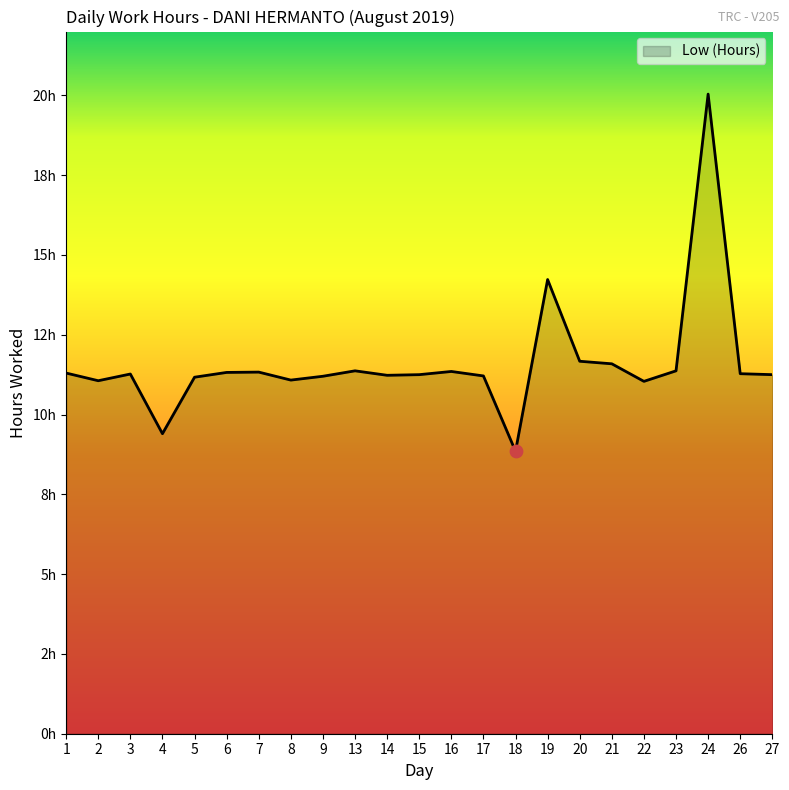

What is the ratio of the value at 15 to the value at 27?

1.0